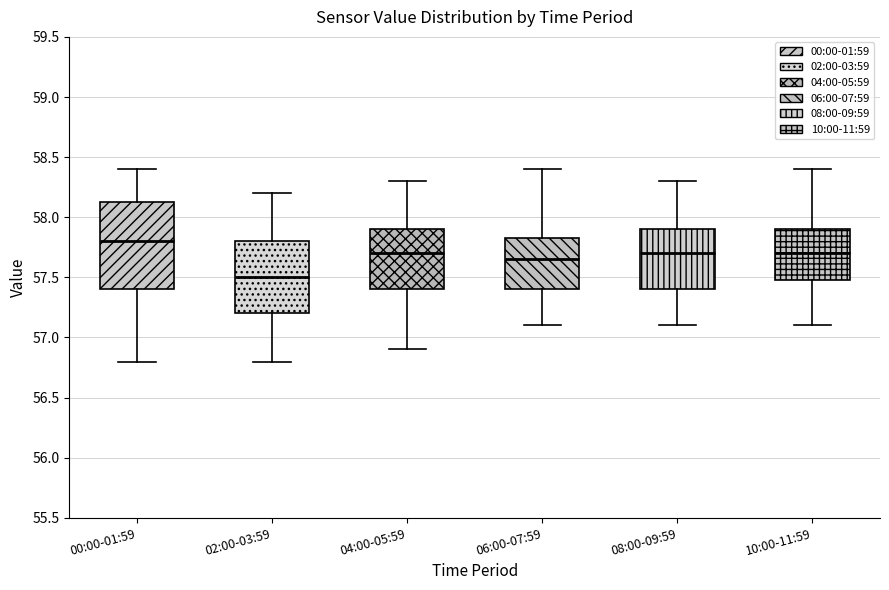

Which box's median line is the lowest?

02:00-03:59